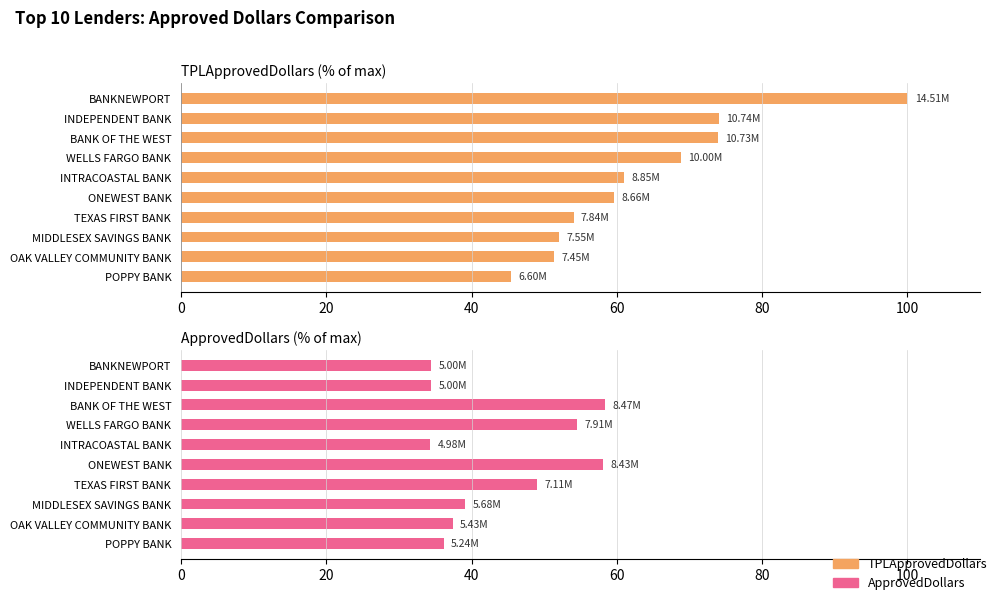

Rank the series by their average value, from highest to lowest.

TPLApprovedDollars, ApprovedDollars